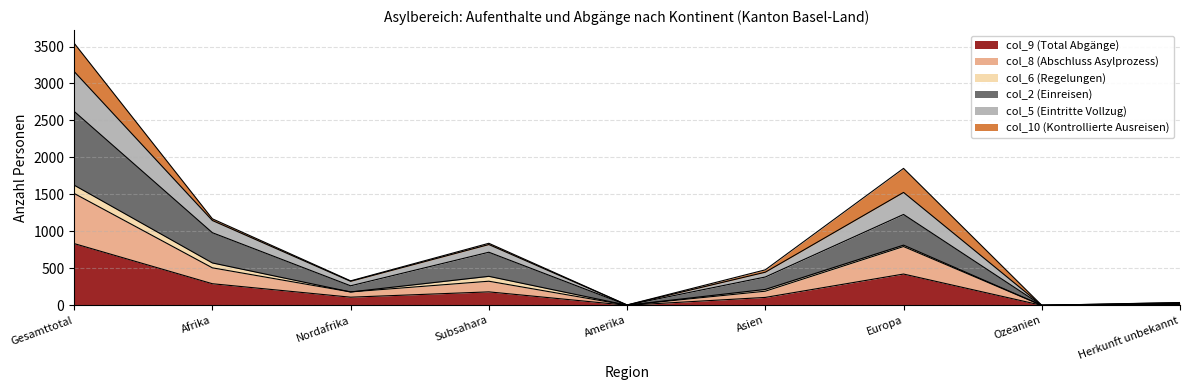

The value of col_2 (Einreisen) at Nordafrika is 360. True or false?

False